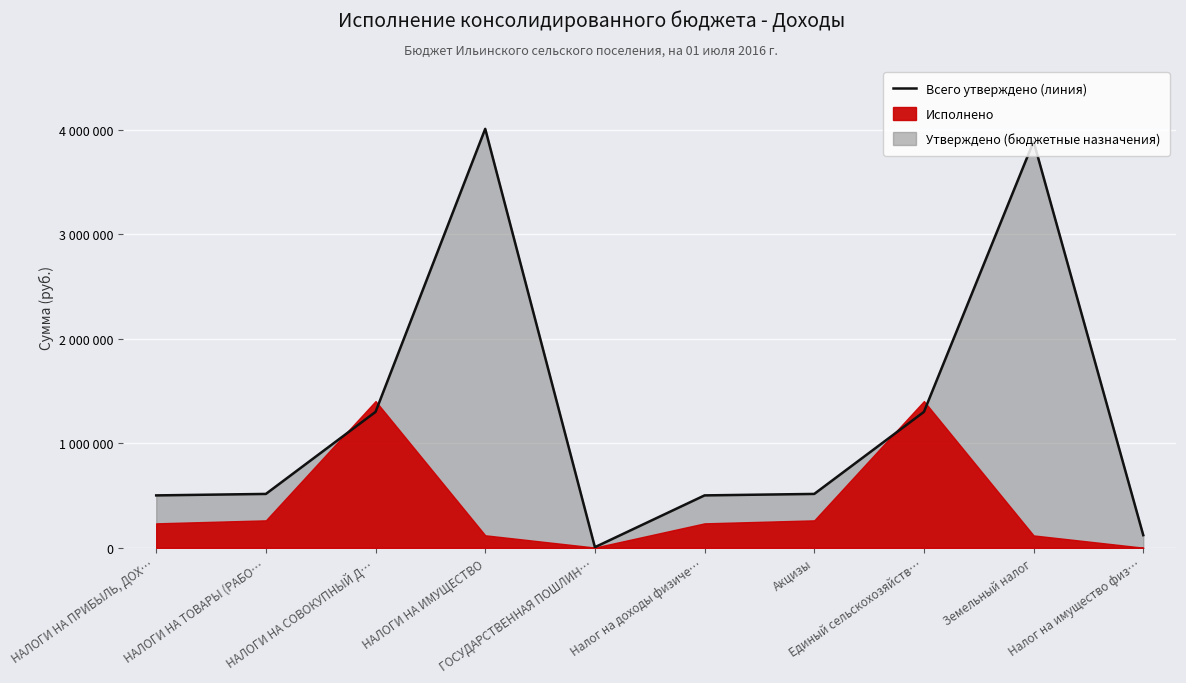

How many points are lower than both their immediate neighbors (excluding endpoints)?

1